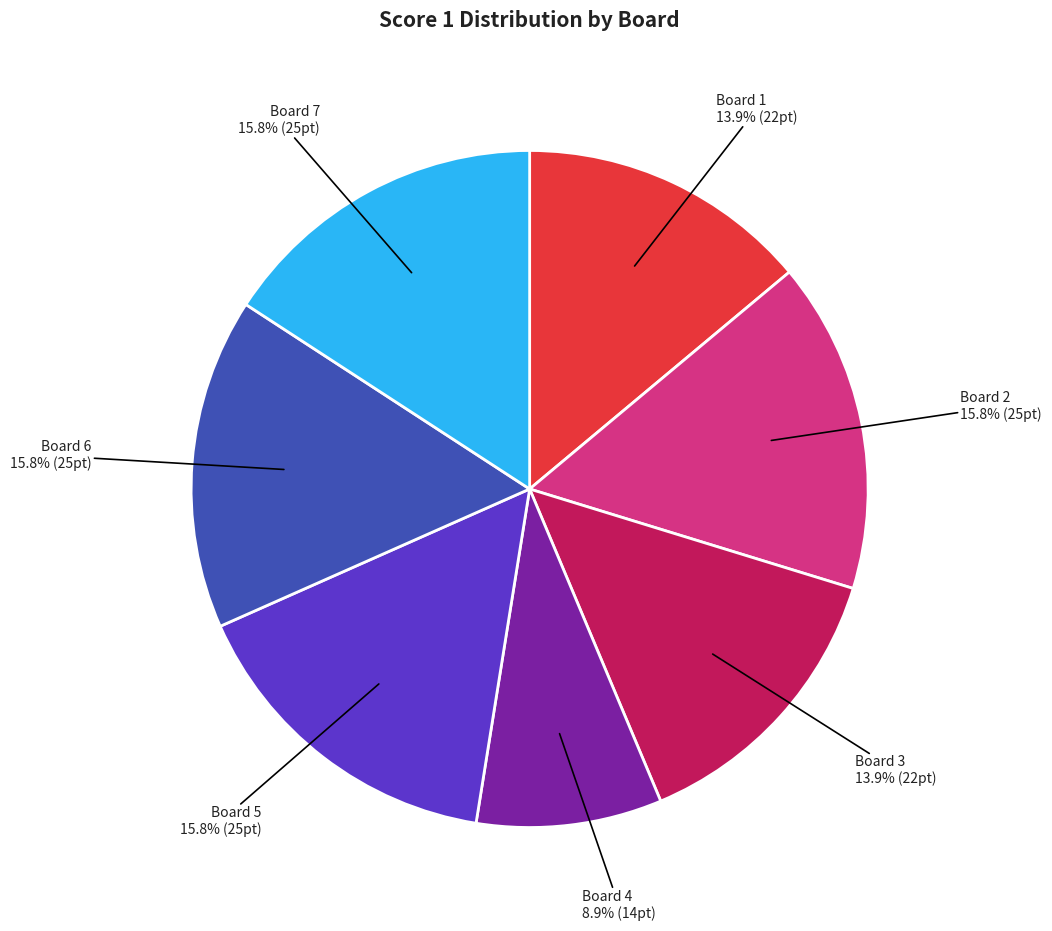

How many segments does this pie chart have?

7